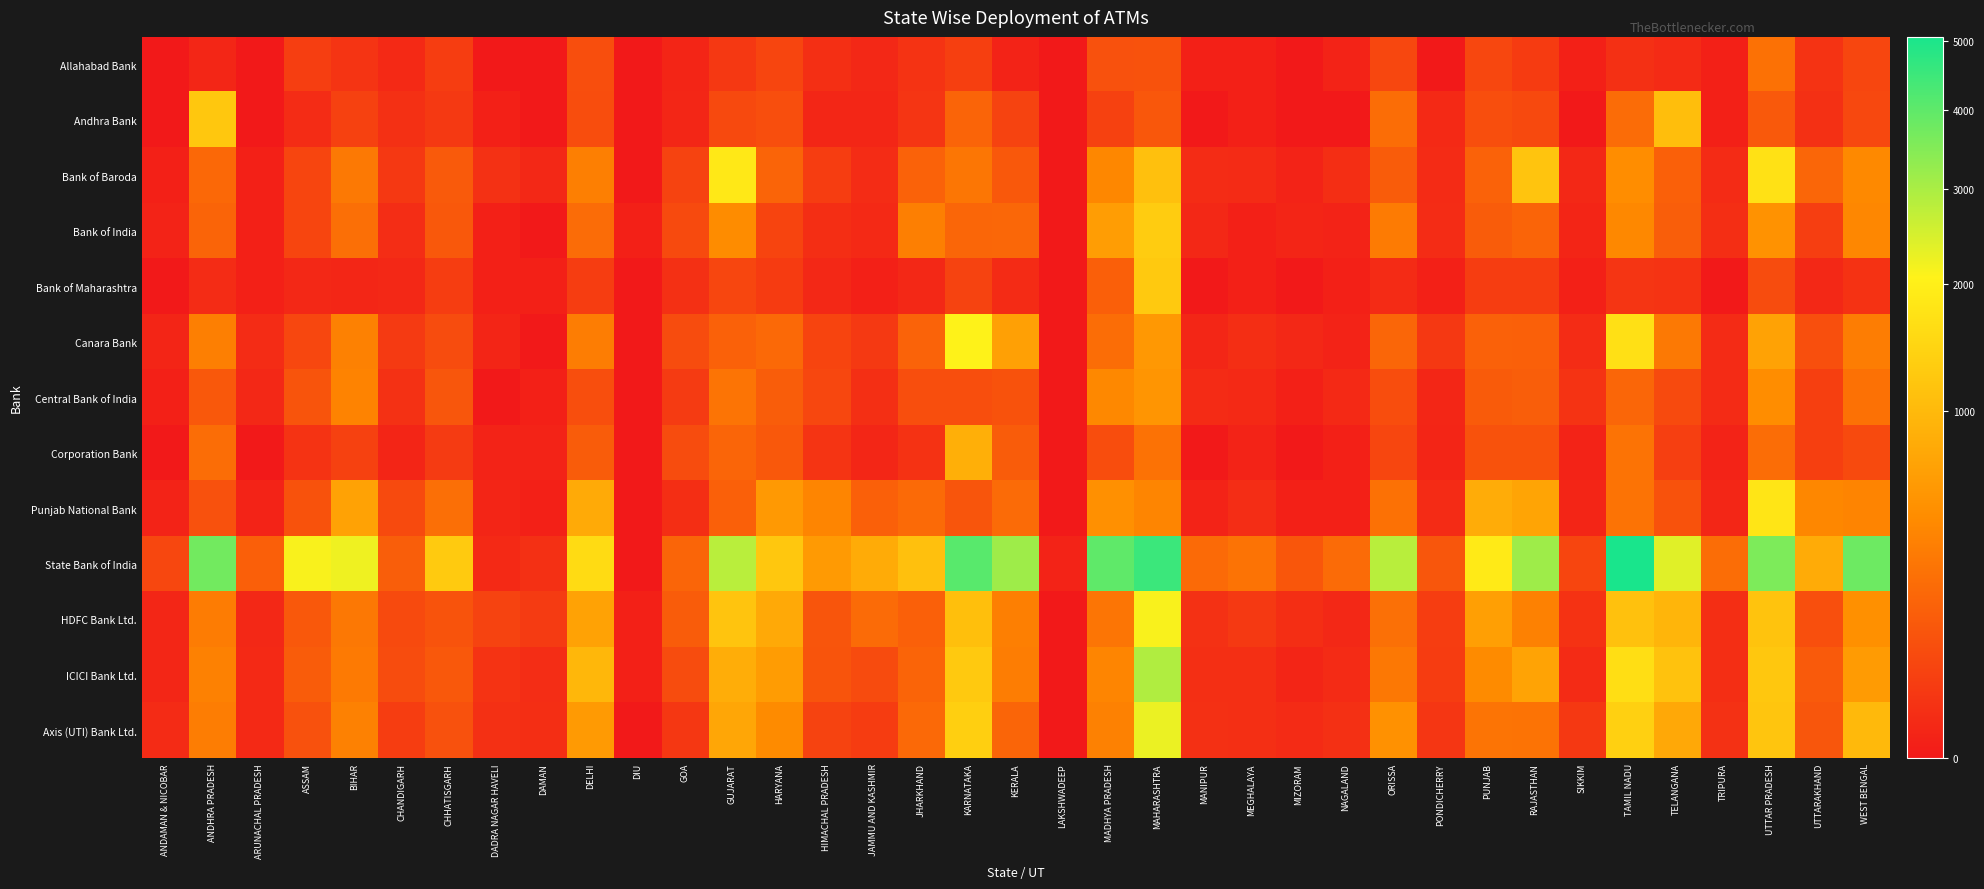

Reading right to left, what are all the values shown in this chart?

Allahabad Bank: WEST BENGAL=57	UTTARAKHAND=16	UTTAR PRADESH=247	TRIPURA=1	TELANGANA=7	TAMIL NADU=13	SIKKIM=1	RAJASTHAN=31	PUNJAB=58	PONDICHERRY=0	ORISSA=58	NAGALAND=2	MIZORAM=0	MEGHALAYA=1	MANIPUR=1	MAHARASHTRA=92	MADHYA PRADESH=90	LAKSHWADEEP=0	KERALA=2	KARNATAKA=39	JHARKHAND=16	JAMMU AND KASHMIR=5	HIMACHAL PRADESH=11	HARYANA=54	GUJARAT=25	GOA=3	DIU=0	DELHI=79	DAMAN=0	DADRA NAGAR HAVELI=0	CHHATISGARH=33	CHANDIGARH=6	BIHAR=18	ASSAM=36	ARUNACHAL PRADESH=0	ANDHRA PRADESH=4	ANDAMAN & NICOBAR=0
Andhra Bank: WEST BENGAL=62	UTTARAKHAND=13	UTTAR PRADESH=122	TRIPURA=1	TELANGANA=1075	TAMIL NADU=216	SIKKIM=0	RAJASTHAN=63	PUNJAB=81	PONDICHERRY=6	ORISSA=217	NAGALAND=0	MIZORAM=0	MEGHALAYA=1	MANIPUR=0	MAHARASHTRA=112	MADHYA PRADESH=42	LAKSHWADEEP=0	KERALA=48	KARNATAKA=175	JHARKHAND=20	JAMMU AND KASHMIR=4	HIMACHAL PRADESH=4	HARYANA=81	GUJARAT=63	GOA=4	DIU=0	DELHI=76	DAMAN=0	DADRA NAGAR HAVELI=1	CHHATISGARH=27	CHANDIGARH=13	BIHAR=43	ASSAM=8	ARUNACHAL PRADESH=0	ANDHRA PRADESH=1227	ANDAMAN & NICOBAR=0
Bank of Baroda: WEST BENGAL=419	UTTARAKHAND=183	UTTAR PRADESH=1703	TRIPURA=7	TELANGANA=154	TAMIL NADU=454	SIKKIM=5	RAJASTHAN=1171	PUNJAB=160	PONDICHERRY=7	ORISSA=134	NAGALAND=10	MIZORAM=2	MEGHALAYA=7	MANIPUR=8	MAHARASHTRA=1107	MADHYA PRADESH=404	LAKSHWADEEP=0	KERALA=120	KARNATAKA=276	JHARKHAND=166	JAMMU AND KASHMIR=8	HIMACHAL PRADESH=34	HARYANA=171	GUJARAT=1846	GOA=49	DIU=0	DELHI=345	DAMAN=5	DADRA NAGAR HAVELI=14	CHHATISGARH=124	CHANDIGARH=24	BIHAR=298	ASSAM=52	ARUNACHAL PRADESH=1	ANDHRA PRADESH=192	ANDAMAN & NICOBAR=1
Bank of India: WEST BENGAL=400	UTTARAKHAND=37	UTTAR PRADESH=500	TRIPURA=10	TELANGANA=141	TAMIL NADU=412	SIKKIM=3	RAJASTHAN=172	PUNJAB=132	PONDICHERRY=8	ORISSA=311	NAGALAND=2	MIZORAM=3	MEGHALAYA=1	MANIPUR=5	MAHARASHTRA=1312	MADHYA PRADESH=624	LAKSHWADEEP=0	KERALA=190	KARNATAKA=187	JHARKHAND=345	JAMMU AND KASHMIR=6	HIMACHAL PRADESH=10	HARYANA=50	GUJARAT=441	GOA=66	DIU=1	DELHI=216	DAMAN=0	DADRA NAGAR HAVELI=1	CHHATISGARH=117	CHANDIGARH=9	BIHAR=230	ASSAM=53	ARUNACHAL PRADESH=1	ANDHRA PRADESH=170	ANDAMAN & NICOBAR=2
Bank of Maharashtra: WEST BENGAL=15	UTTARAKHAND=5	UTTAR PRADESH=73	TRIPURA=0	TELANGANA=17	TAMIL NADU=20	SIKKIM=1	RAJASTHAN=33	PUNJAB=35	PONDICHERRY=1	ORISSA=7	NAGALAND=1	MIZORAM=0	MEGHALAYA=1	MANIPUR=0	MAHARASHTRA=1262	MADHYA PRADESH=149	LAKSHWADEEP=0	KERALA=7	KARNATAKA=47	JHARKHAND=5	JAMMU AND KASHMIR=1	HIMACHAL PRADESH=5	HARYANA=31	GUJARAT=56	GOA=13	DIU=0	DELHI=33	DAMAN=1	DADRA NAGAR HAVELI=1	CHHATISGARH=34	CHANDIGARH=5	BIHAR=4	ASSAM=5	ARUNACHAL PRADESH=1	ANDHRA PRADESH=8	ANDAMAN & NICOBAR=0
Canara Bank: WEST BENGAL=323	UTTARAKHAND=84	UTTAR PRADESH=683	TRIPURA=7	TELANGANA=297	TAMIL NADU=1684	SIKKIM=8	RAJASTHAN=155	PUNJAB=158	PONDICHERRY=24	ORISSA=182	NAGALAND=2	MIZORAM=5	MEGHALAYA=10	MANIPUR=4	MAHARASHTRA=571	MADHYA PRADESH=217	LAKSHWADEEP=0	KERALA=658	KARNATAKA=2055	JHARKHAND=169	JAMMU AND KASHMIR=26	HIMACHAL PRADESH=51	HARYANA=199	GUJARAT=157	GOA=75	DIU=0	DELHI=326	DAMAN=0	DADRA NAGAR HAVELI=3	CHHATISGARH=71	CHANDIGARH=28	BIHAR=357	ASSAM=60	ARUNACHAL PRADESH=8	ANDHRA PRADESH=344	ANDAMAN & NICOBAR=3
Central Bank of India: WEST BENGAL=247	UTTARAKHAND=39	UTTAR PRADESH=451	TRIPURA=7	TELANGANA=68	TAMIL NADU=184	SIKKIM=17	RAJASTHAN=143	PUNJAB=130	PONDICHERRY=4	ORISSA=77	NAGALAND=6	MIZORAM=1	MEGHALAYA=6	MANIPUR=7	MAHARASHTRA=533	MADHYA PRADESH=414	LAKSHWADEEP=0	KERALA=95	KARNATAKA=81	JHARKHAND=81	JAMMU AND KASHMIR=11	HIMACHAL PRADESH=59	HARYANA=139	GUJARAT=265	GOA=29	DIU=0	DELHI=80	DAMAN=1	DADRA NAGAR HAVELI=0	CHHATISGARH=109	CHANDIGARH=14	BIHAR=368	ASSAM=100	ARUNACHAL PRADESH=5	ANDHRA PRADESH=115	ANDAMAN & NICOBAR=1
Corporation Bank: WEST BENGAL=66	UTTARAKHAND=40	UTTAR PRADESH=217	TRIPURA=2	TELANGANA=38	TAMIL NADU=255	SIKKIM=2	RAJASTHAN=94	PUNJAB=94	PONDICHERRY=3	ORISSA=57	NAGALAND=1	MIZORAM=0	MEGHALAYA=2	MANIPUR=0	MAHARASHTRA=253	MADHYA PRADESH=77	LAKSHWADEEP=0	KERALA=136	KARNATAKA=862	JHARKHAND=15	JAMMU AND KASHMIR=4	HIMACHAL PRADESH=18	HARYANA=118	GUJARAT=177	GOA=71	DIU=0	DELHI=132	DAMAN=2	DADRA NAGAR HAVELI=2	CHHATISGARH=30	CHANDIGARH=3	BIHAR=44	ASSAM=17	ARUNACHAL PRADESH=0	ANDHRA PRADESH=217	ANDAMAN & NICOBAR=0
Punjab National Bank: WEST BENGAL=382	UTTARAKHAND=404	UTTAR PRADESH=1773	TRIPURA=4	TELANGANA=92	TAMIL NADU=258	SIKKIM=3	RAJASTHAN=705	PUNJAB=808	PONDICHERRY=7	ORISSA=249	NAGALAND=1	MIZORAM=1	MEGHALAYA=9	MANIPUR=2	MAHARASHTRA=384	MADHYA PRADESH=489	LAKSHWADEEP=0	KERALA=208	KARNATAKA=106	JHARKHAND=204	JAMMU AND KASHMIR=156	HIMACHAL PRADESH=383	HARYANA=579	GUJARAT=151	GOA=10	DIU=0	DELHI=784	DAMAN=1	DADRA NAGAR HAVELI=3	CHHATISGARH=233	CHANDIGARH=66	BIHAR=684	ASSAM=94	ARUNACHAL PRADESH=2	ANDHRA PRADESH=89	ANDAMAN & NICOBAR=2
State Bank of India: WEST BENGAL=3796	UTTARAKHAND=803	UTTAR PRADESH=3569	TRIPURA=217	TELANGANA=2367	TAMIL NADU=5070	SIKKIM=55	RAJASTHAN=3141	PUNJAB=1886	PONDICHERRY=107	ORISSA=2832	NAGALAND=212	MIZORAM=111	MEGHALAYA=258	MANIPUR=205	MAHARASHTRA=4530	MADHYA PRADESH=3992	LAKSHWADEEP=2	KERALA=3142	KARNATAKA=4084	JHARKHAND=1112	JAMMU AND KASHMIR=798	HIMACHAL PRADESH=587	HARYANA=1213	GUJARAT=2807	GOA=177	DIU=0	DELHI=1569	DAMAN=13	DADRA NAGAR HAVELI=6	CHHATISGARH=1283	CHANDIGARH=144	BIHAR=2217	ASSAM=2112	ARUNACHAL PRADESH=147	ANDHRA PRADESH=3727	ANDAMAN & NICOBAR=59
HDFC Bank Ltd.: WEST BENGAL=482	UTTARAKHAND=82	UTTAR PRADESH=1160	TRIPURA=10	TELANGANA=936	TAMIL NADU=1117	SIKKIM=15	RAJASTHAN=361	PUNJAB=649	PONDICHERRY=34	ORISSA=239	NAGALAND=5	MIZORAM=10	MEGHALAYA=27	MANIPUR=14	MAHARASHTRA=2110	MADHYA PRADESH=270	LAKSHWADEEP=0	KERALA=341	KARNATAKA=1087	JHARKHAND=153	JAMMU AND KASHMIR=206	HIMACHAL PRADESH=105	HARYANA=781	GUJARAT=1166	GOA=136	DIU=1	DELHI=687	DAMAN=29	DADRA NAGAR HAVELI=47	CHHATISGARH=97	CHANDIGARH=66	BIHAR=291	ASSAM=116	ARUNACHAL PRADESH=5	ANDHRA PRADESH=321	ANDAMAN & NICOBAR=4
ICICI Bank Ltd.: WEST BENGAL=599	UTTARAKHAND=123	UTTAR PRADESH=1229	TRIPURA=10	TELANGANA=1137	TAMIL NADU=1628	SIKKIM=7	RAJASTHAN=698	PUNJAB=434	PONDICHERRY=32	ORISSA=290	NAGALAND=7	MIZORAM=3	MEGHALAYA=11	MANIPUR=12	MAHARASHTRA=2920	MADHYA PRADESH=390	LAKSHWADEEP=0	KERALA=329	KARNATAKA=1246	JHARKHAND=176	JAMMU AND KASHMIR=69	HIMACHAL PRADESH=103	HARYANA=608	GUJARAT=827	GOA=71	DIU=1	DELHI=967	DAMAN=9	DADRA NAGAR HAVELI=16	CHHATISGARH=115	CHANDIGARH=74	BIHAR=303	ASSAM=135	ARUNACHAL PRADESH=6	ANDHRA PRADESH=355	ANDAMAN & NICOBAR=4
Axis (UTI) Bank Ltd.: WEST BENGAL=997	UTTARAKHAND=109	UTTAR PRADESH=1185	TRIPURA=14	TELANGANA=763	TAMIL NADU=1376	SIKKIM=25	RAJASTHAN=262	PUNJAB=264	PONDICHERRY=21	ORISSA=494	NAGALAND=13	MIZORAM=7	MEGHALAYA=11	MANIPUR=13	MAHARASHTRA=2254	MADHYA PRADESH=357	LAKSHWADEEP=0	KERALA=179	KARNATAKA=1356	JHARKHAND=200	JAMMU AND KASHMIR=32	HIMACHAL PRADESH=48	HARYANA=432	GUJARAT=737	GOA=22	DIU=0	DELHI=593	DAMAN=10	DADRA NAGAR HAVELI=13	CHHATISGARH=89	CHANDIGARH=34	BIHAR=360	ASSAM=91	ARUNACHAL PRADESH=6	ANDHRA PRADESH=331	ANDAMAN & NICOBAR=7